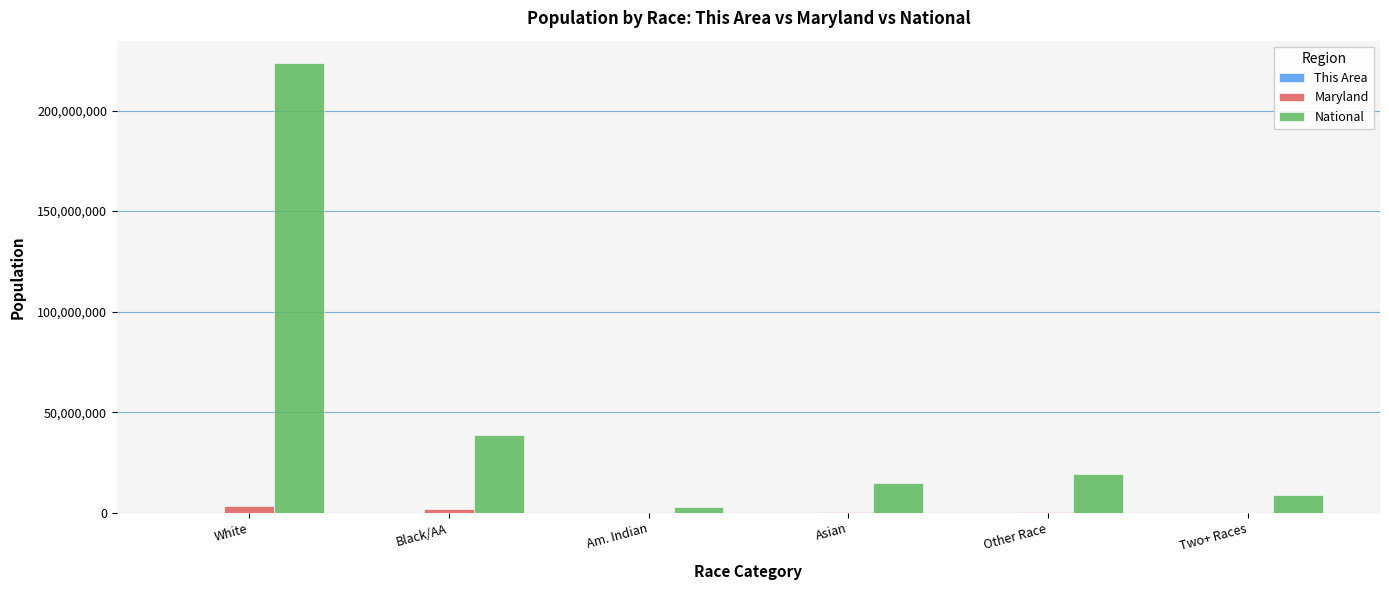

Which series changed the most between Black/AA and Am. Indian?

National